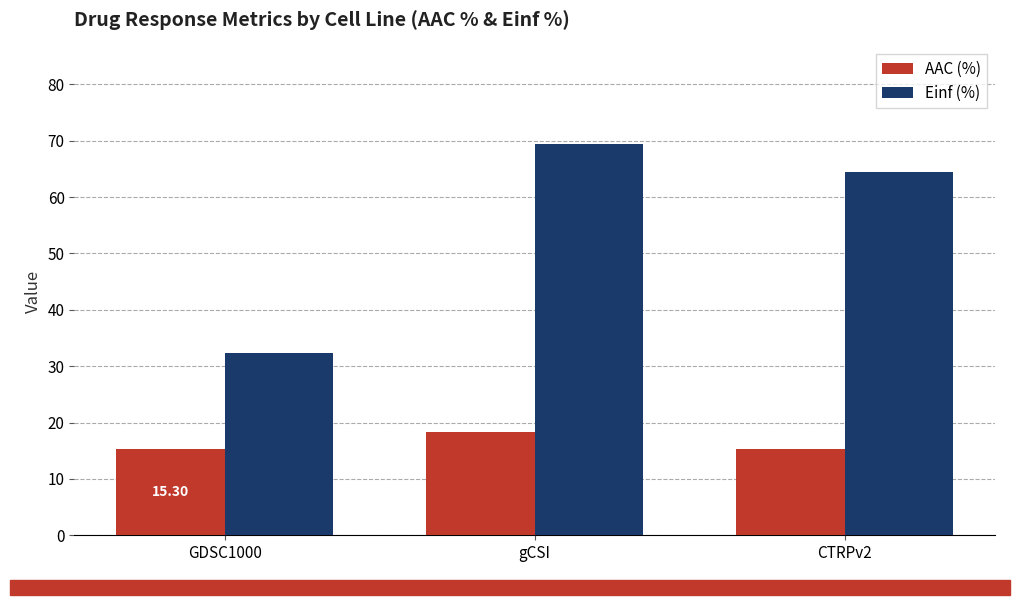

What is the maximum value shown in the chart?

69.3